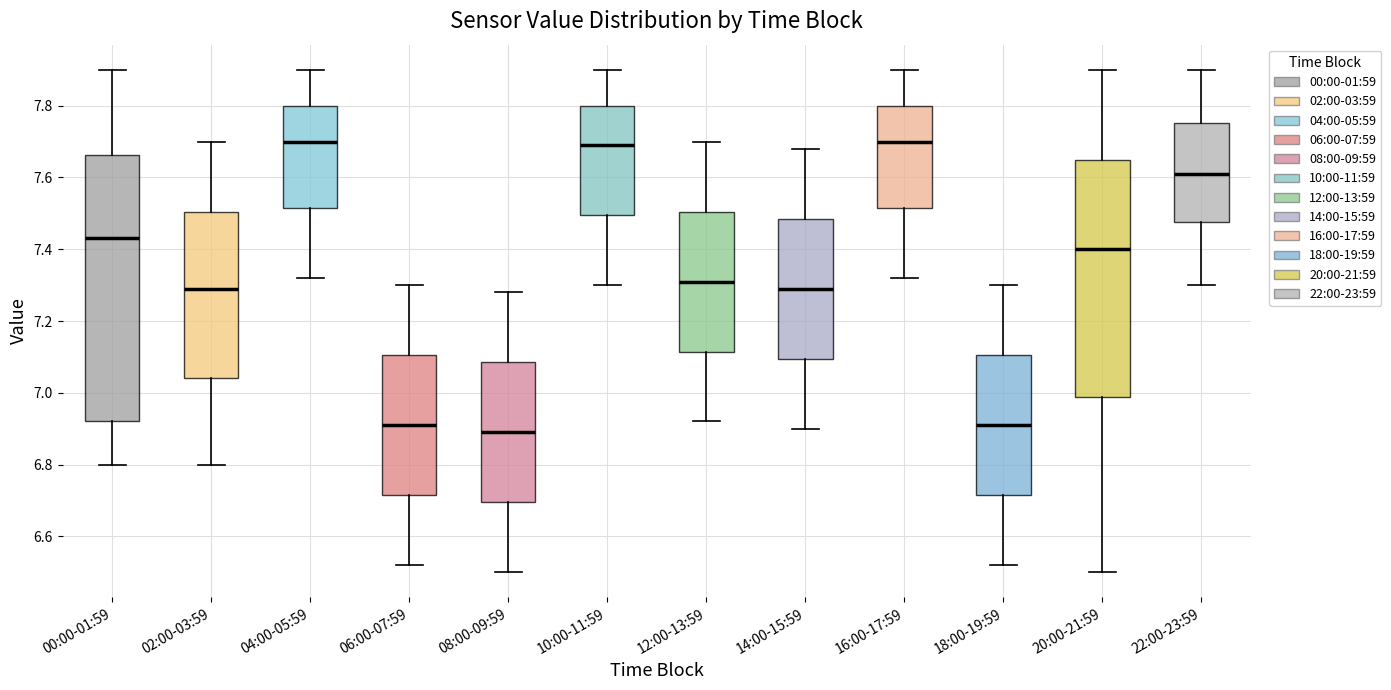

Reading left to right, read every box against the y-axis: the position of its median line, the range the box covers, and the ends of its whiskers. The values are not printed on the chart, so give them approximately, as read against the axis.

00:00-01:59: median 7.44, box 6.92 to 7.66, whiskers 6.80 to 7.90
02:00-03:59: median 7.30, box 7.04 to 7.50, whiskers 6.80 to 7.70
04:00-05:59: median 7.70, box 7.52 to 7.80, whiskers 7.32 to 7.90
06:00-07:59: median 6.92, box 6.72 to 7.10, whiskers 6.52 to 7.30
08:00-09:59: median 6.90, box 6.70 to 7.08, whiskers 6.50 to 7.28
10:00-11:59: median 7.70, box 7.50 to 7.80, whiskers 7.30 to 7.90
12:00-13:59: median 7.32, box 7.12 to 7.50, whiskers 6.92 to 7.70
14:00-15:59: median 7.30, box 7.10 to 7.48, whiskers 6.90 to 7.68
16:00-17:59: median 7.70, box 7.52 to 7.80, whiskers 7.32 to 7.90
18:00-19:59: median 6.92, box 6.72 to 7.10, whiskers 6.52 to 7.30
20:00-21:59: median 7.40, box 6.98 to 7.66, whiskers 6.50 to 7.90
22:00-23:59: median 7.62, box 7.48 to 7.76, whiskers 7.30 to 7.90